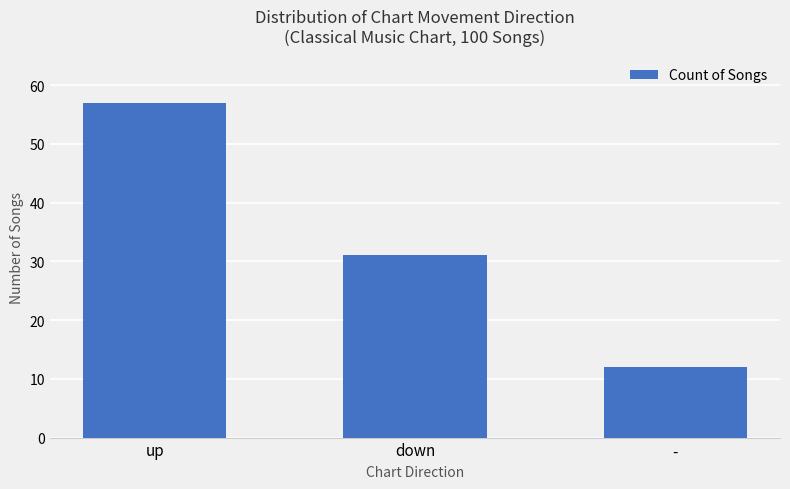

Reading left to right, what are all the values shown in this chart?

up=57	down=31	-=12